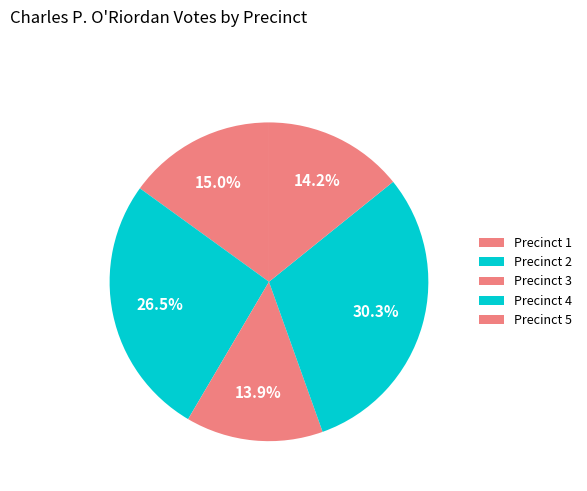

What is the change in value from Precinct 4 to Precinct 5?

-59